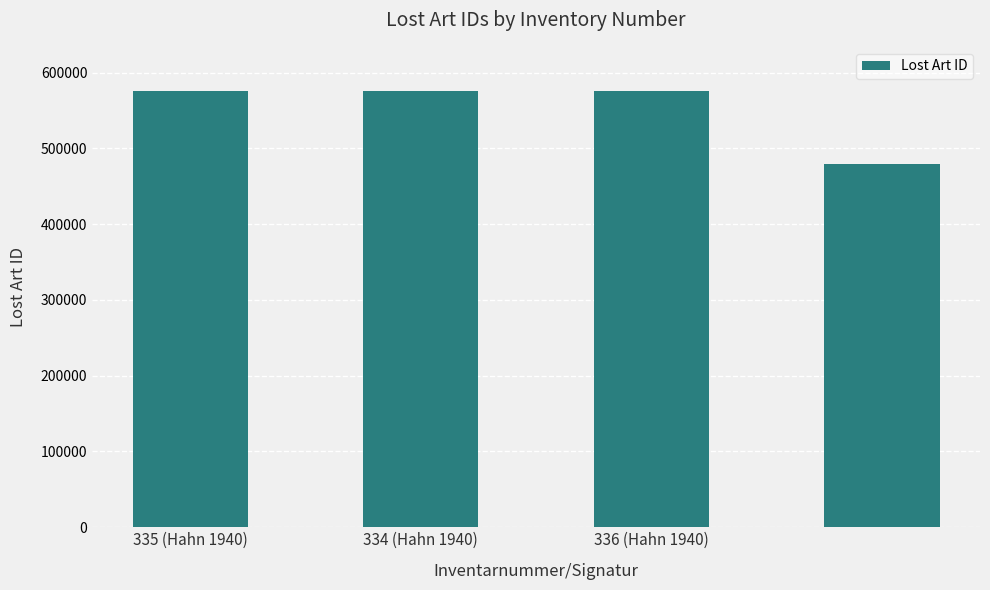

What is the value of the 3rd bar from the left?

576358